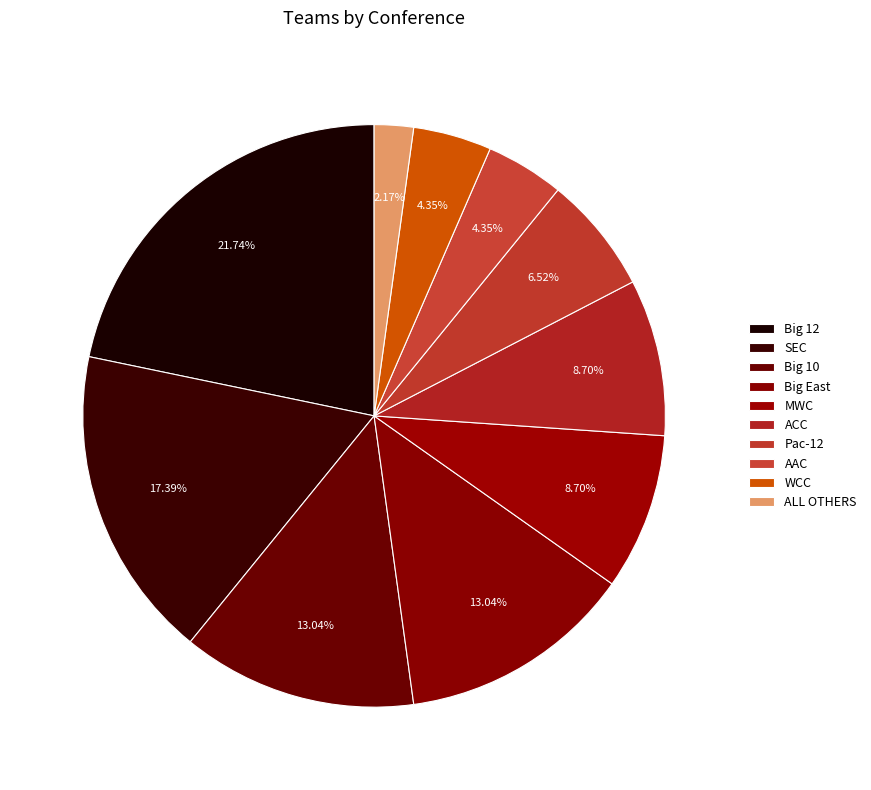

Rank the categories by value from lowest to highest.

ALL OTHERS, AAC, WCC, Pac-12, MWC, ACC, Big 10, Big East, SEC, Big 12